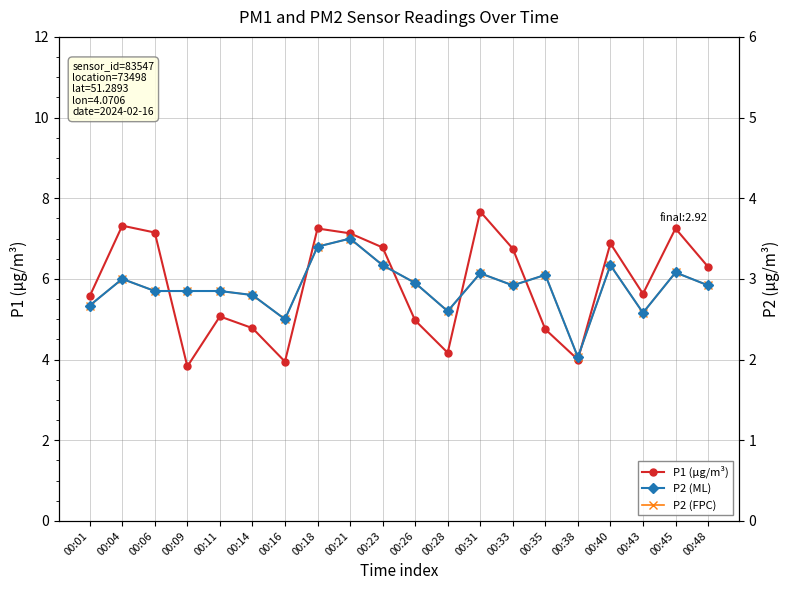

What is the lowest value of the P1 (μg/m³) series?

3.8